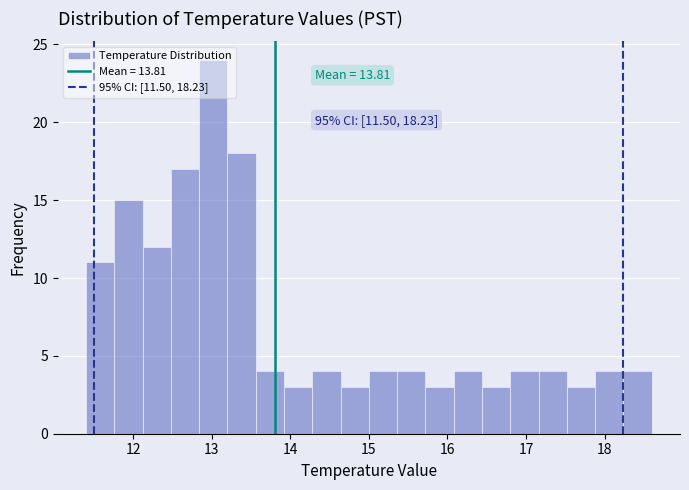

Read against the x-axis, roughly where is the centre of the tallest bar?

13.0